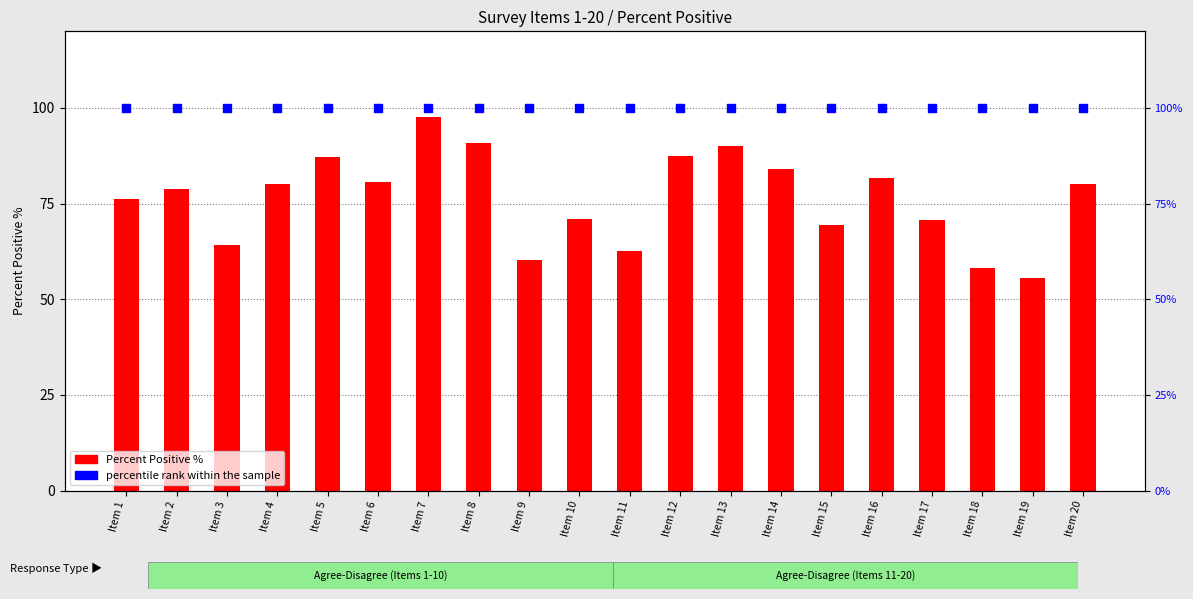

Which series reaches the maximum Y coordinate?

percentile rank within the sample